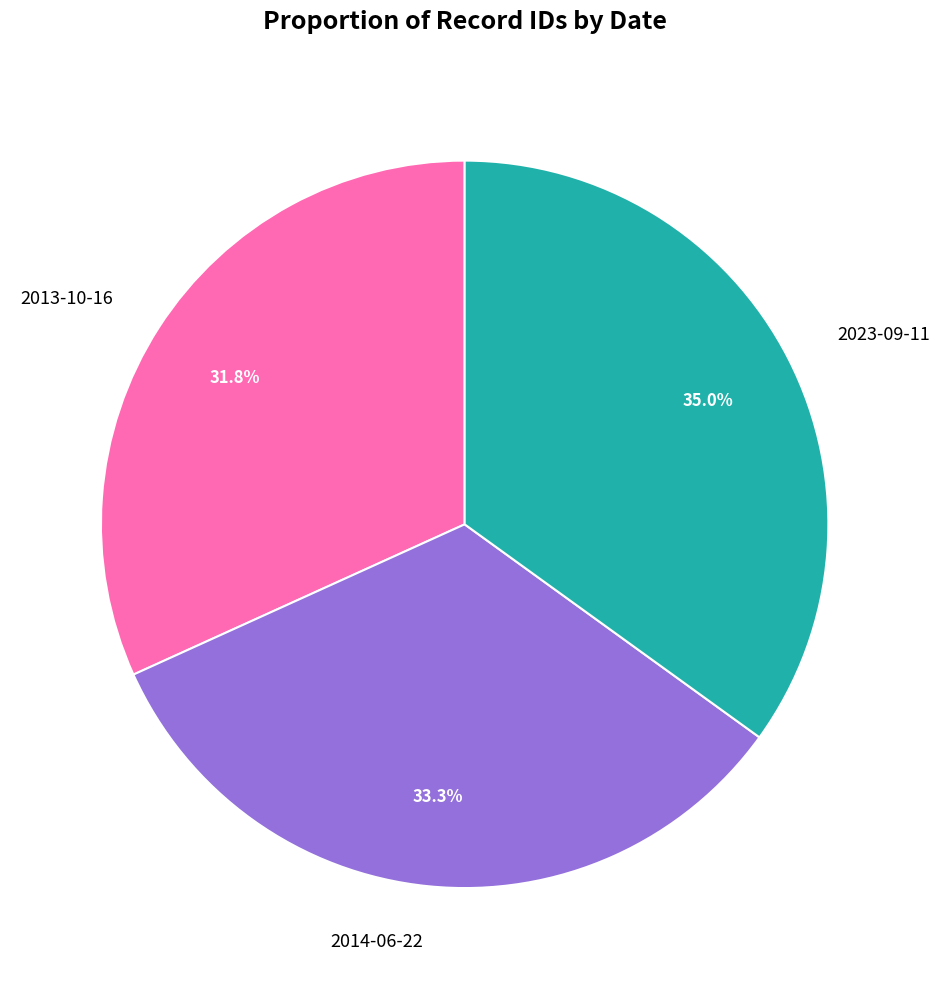

Is there a majority slice in this chart?

No